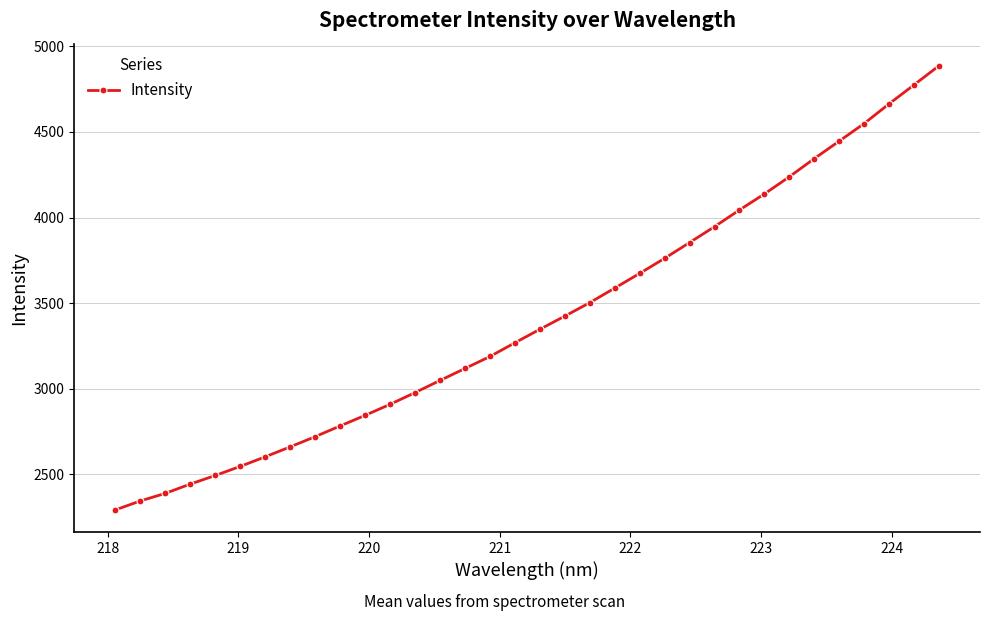

What is the maximum value shown in the chart?

4885.4